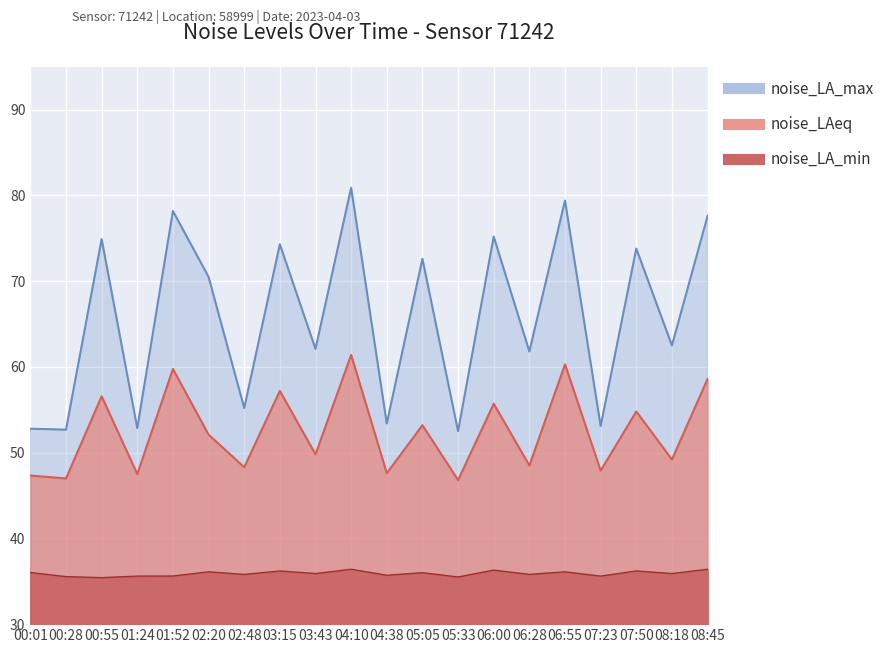

True or false: noise_LA_max and noise_LA_min cross at least once.

False